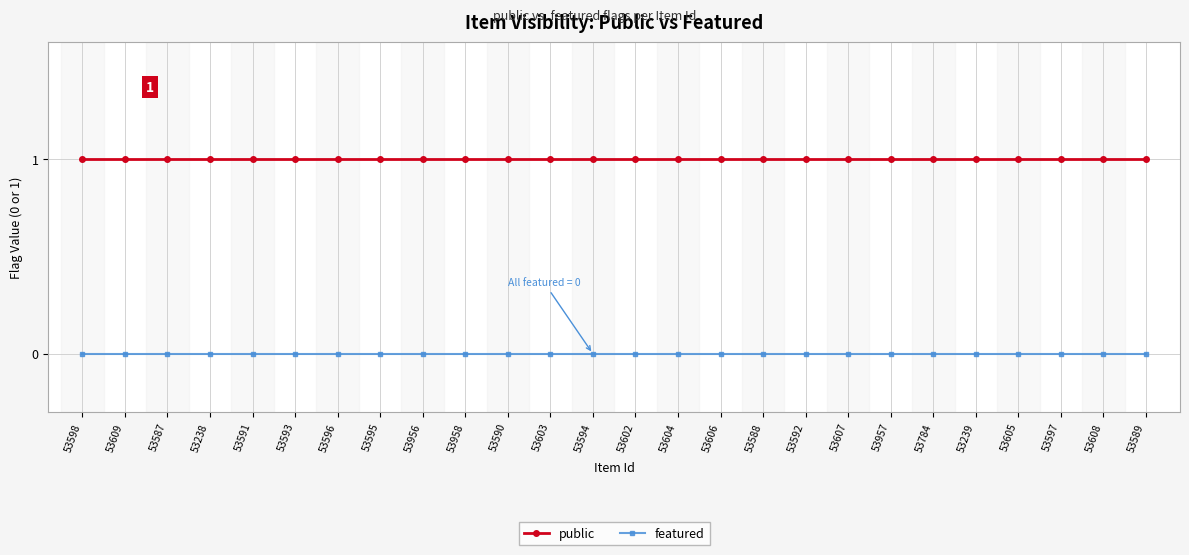

Reading left to right, list all the values displayed in this chart.

public: 53598=1	53609=1	53587=1	53238=1	53591=1	53593=1	53596=1	53595=1	53956=1	53958=1	53590=1	53603=1	53594=1	53602=1	53604=1	53606=1	53588=1	53592=1	53607=1	53957=1	53784=1	53239=1	53605=1	53597=1	53608=1	53589=1
featured: 53598=0	53609=0	53587=0	53238=0	53591=0	53593=0	53596=0	53595=0	53956=0	53958=0	53590=0	53603=0	53594=0	53602=0	53604=0	53606=0	53588=0	53592=0	53607=0	53957=0	53784=0	53239=0	53605=0	53597=0	53608=0	53589=0